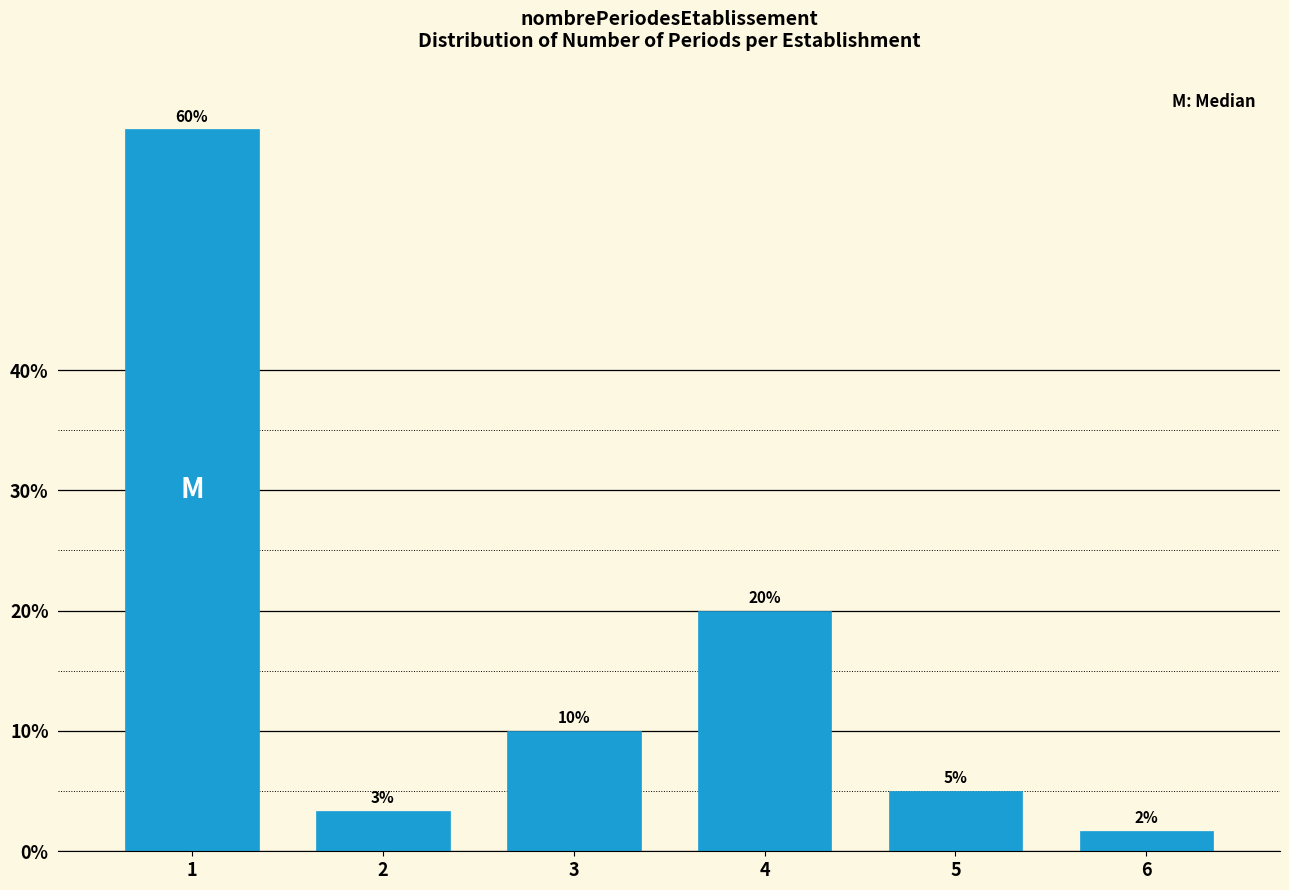

Which has a higher value, 5 or 2?

5